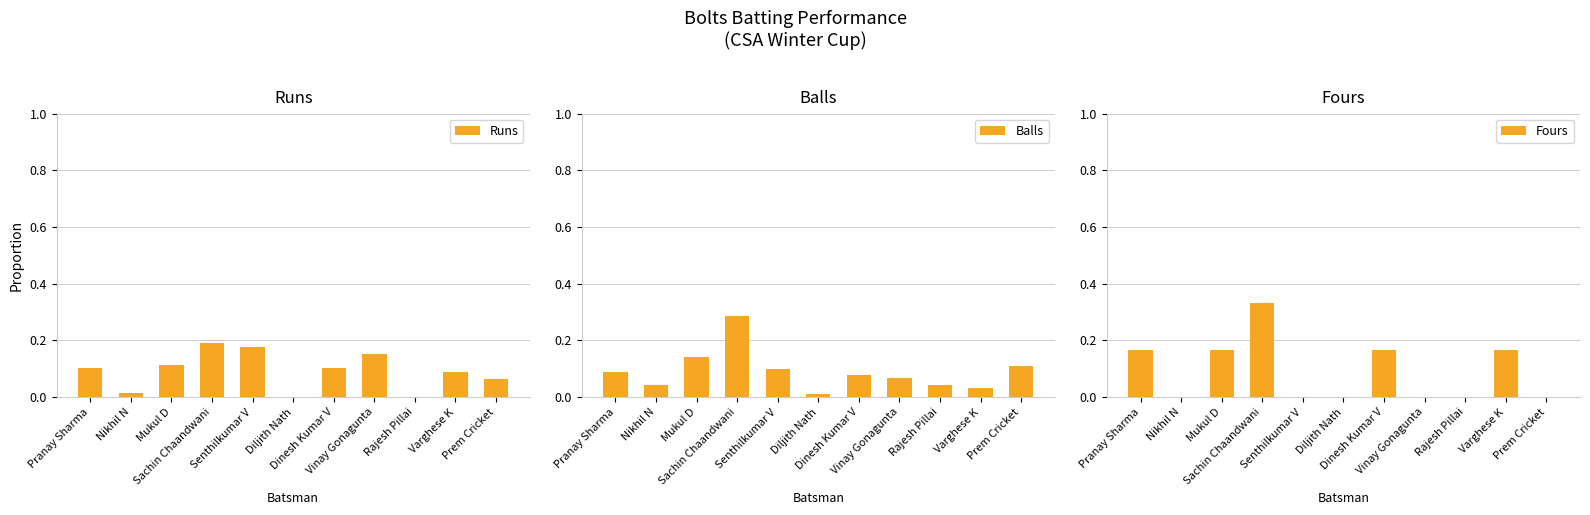

How many groups of bars are there?

11